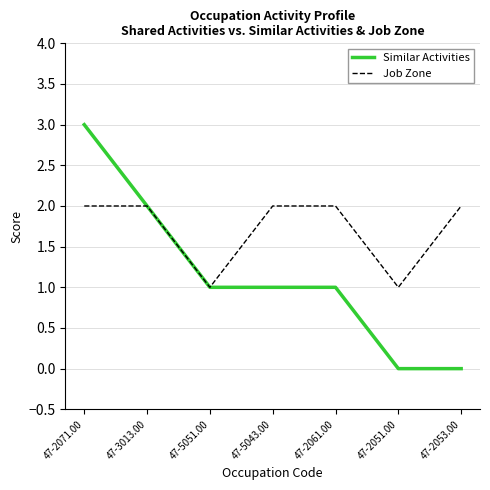

Count the number of data series in this chart.

2